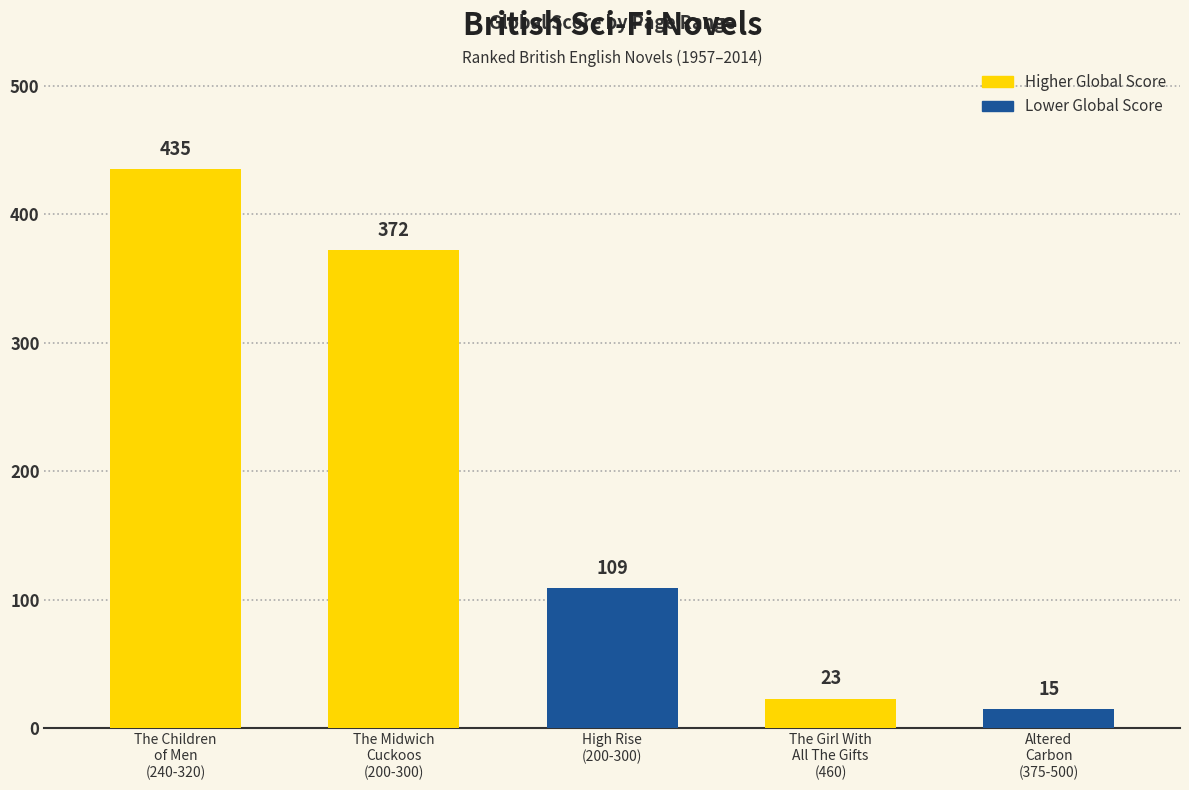

Is it true that the value at High Rise
(200-300) is 109?

True